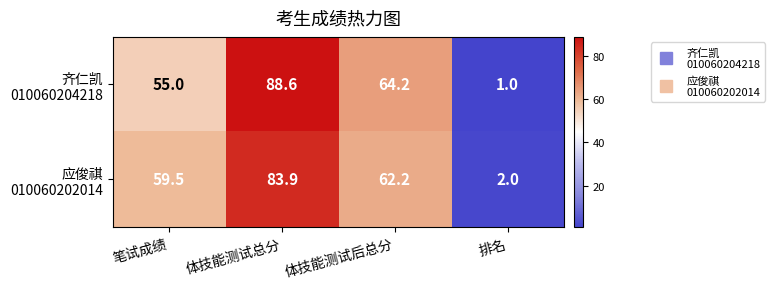

What is the spread (max minus min) of values at 笔试成绩?

4.5